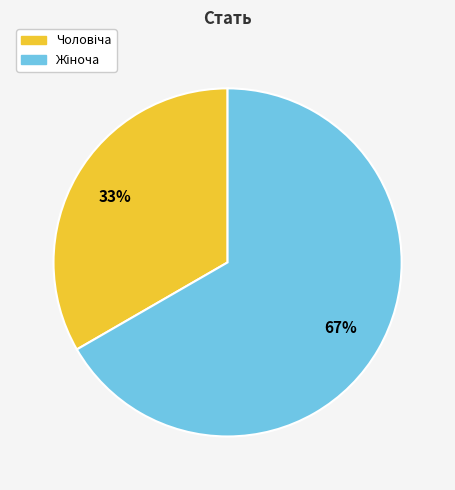

Does any single category account for the majority?

Yes